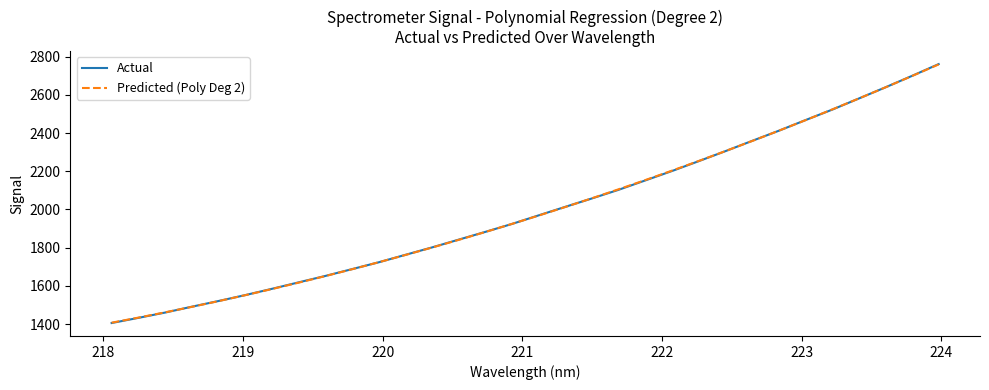

What is the smallest value displayed?

1405.4